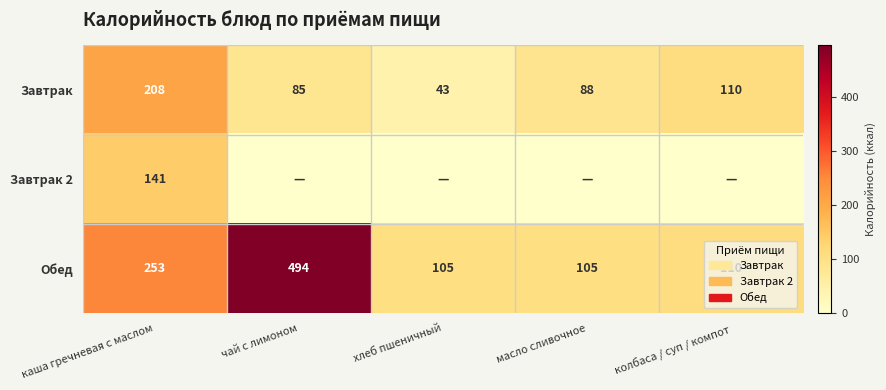

Is it true that Завтрак equals 175 at колбаса / суп / компот?

False